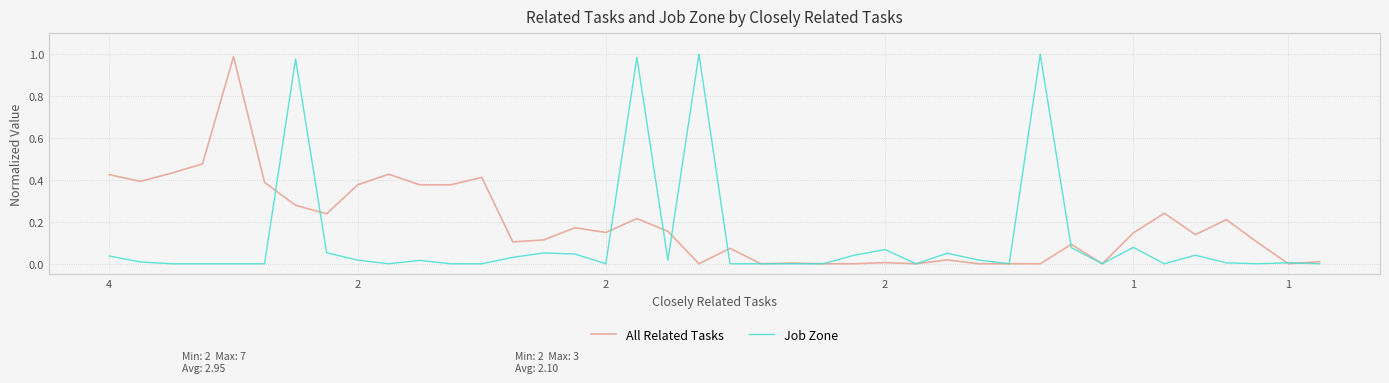

Which series has the largest total across all categories?

All Related Tasks